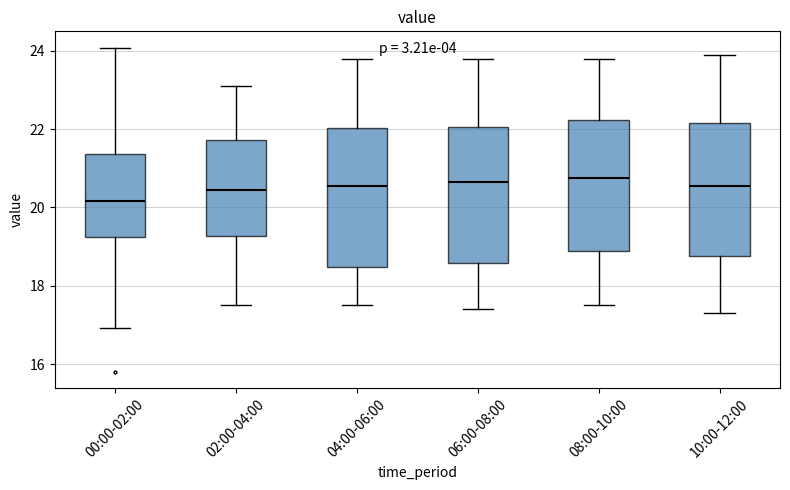

Which box has the lowest median line?

00:00-02:00